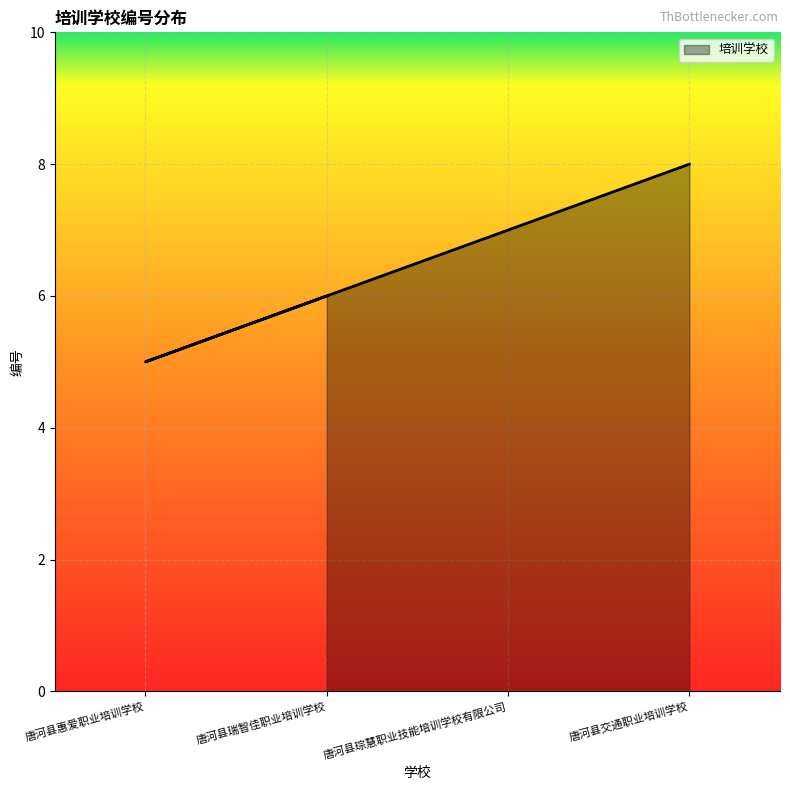

Is it true that the value at 唐河县琮慧职业技能培训学校有限公司 is 2?

False